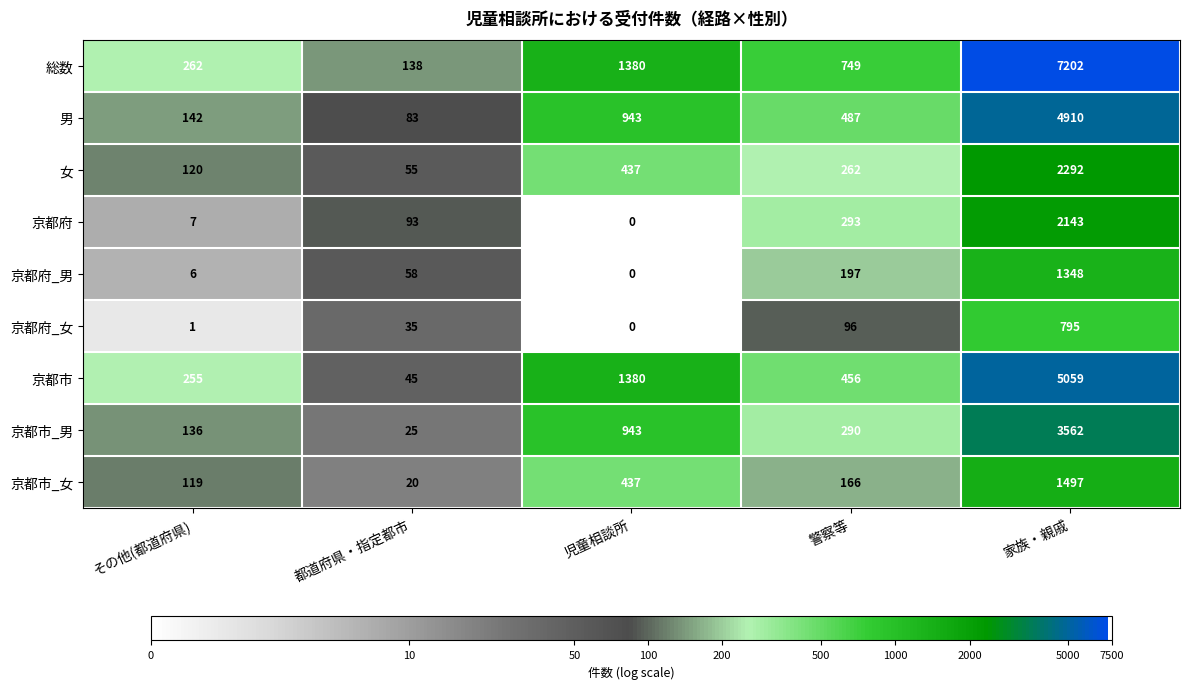

What is the difference between the 京都府 values at 児童相談所 and 家族・親戚?

2143